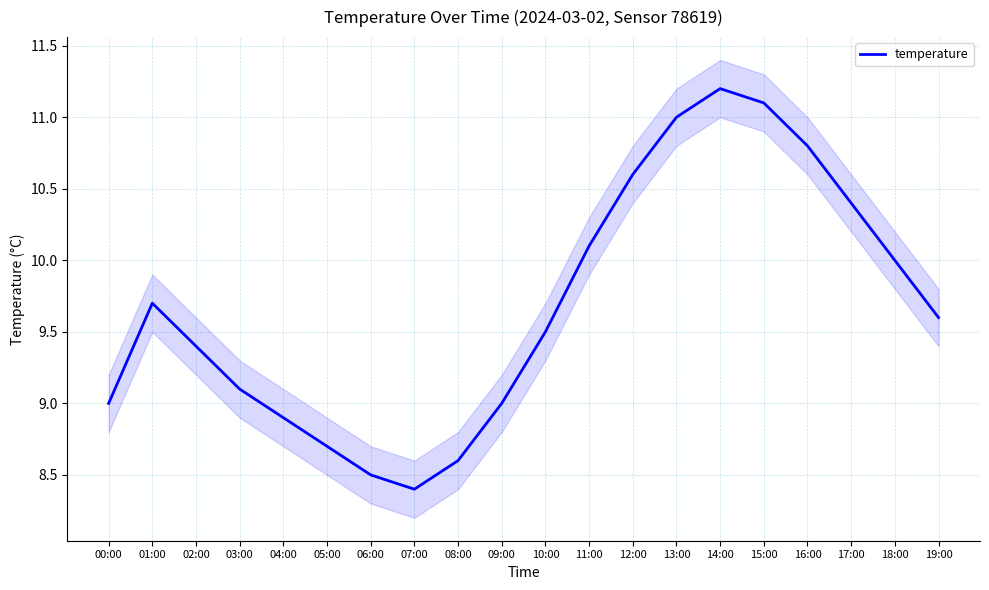

Count the number of values greater than 9.

13